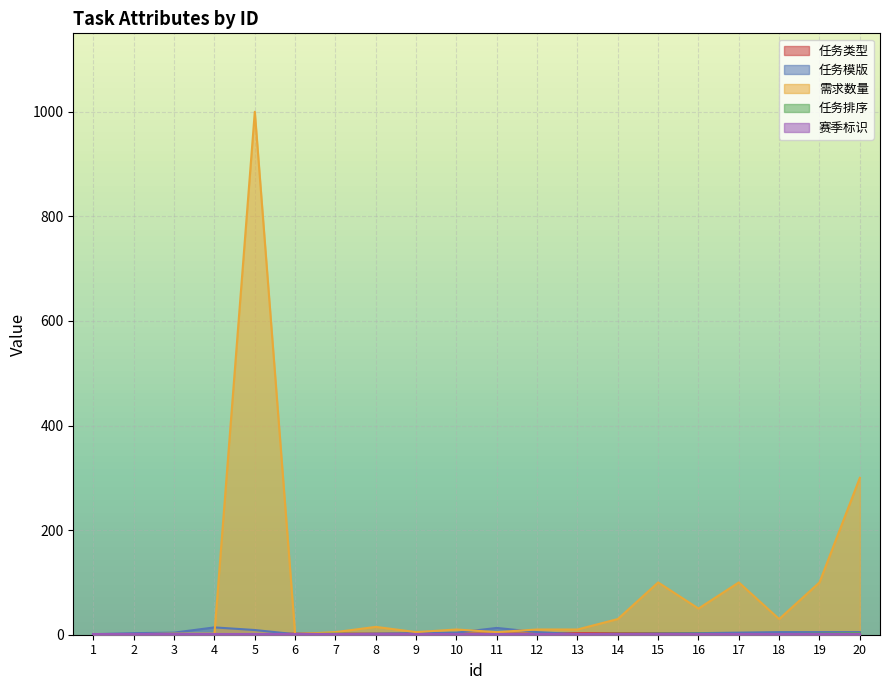

Count the 任务类型 values in the range 2 to 3.

15